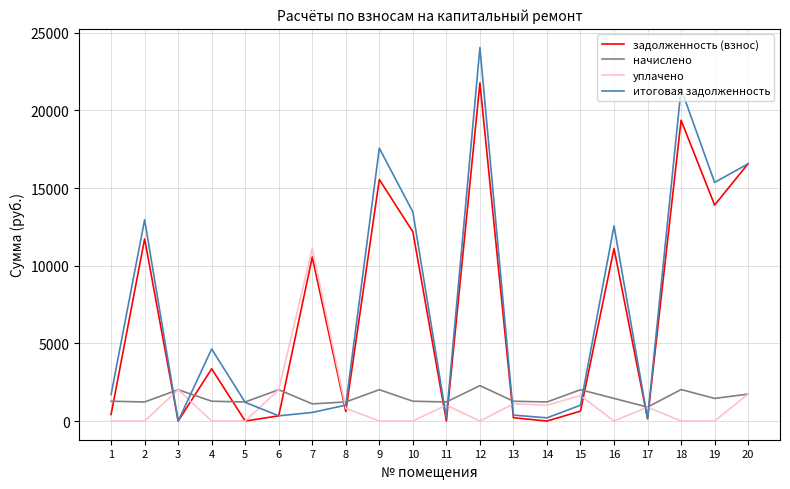

Is the value of задолженность (взнос) at 14 greater than the value of начислено at 2?

No